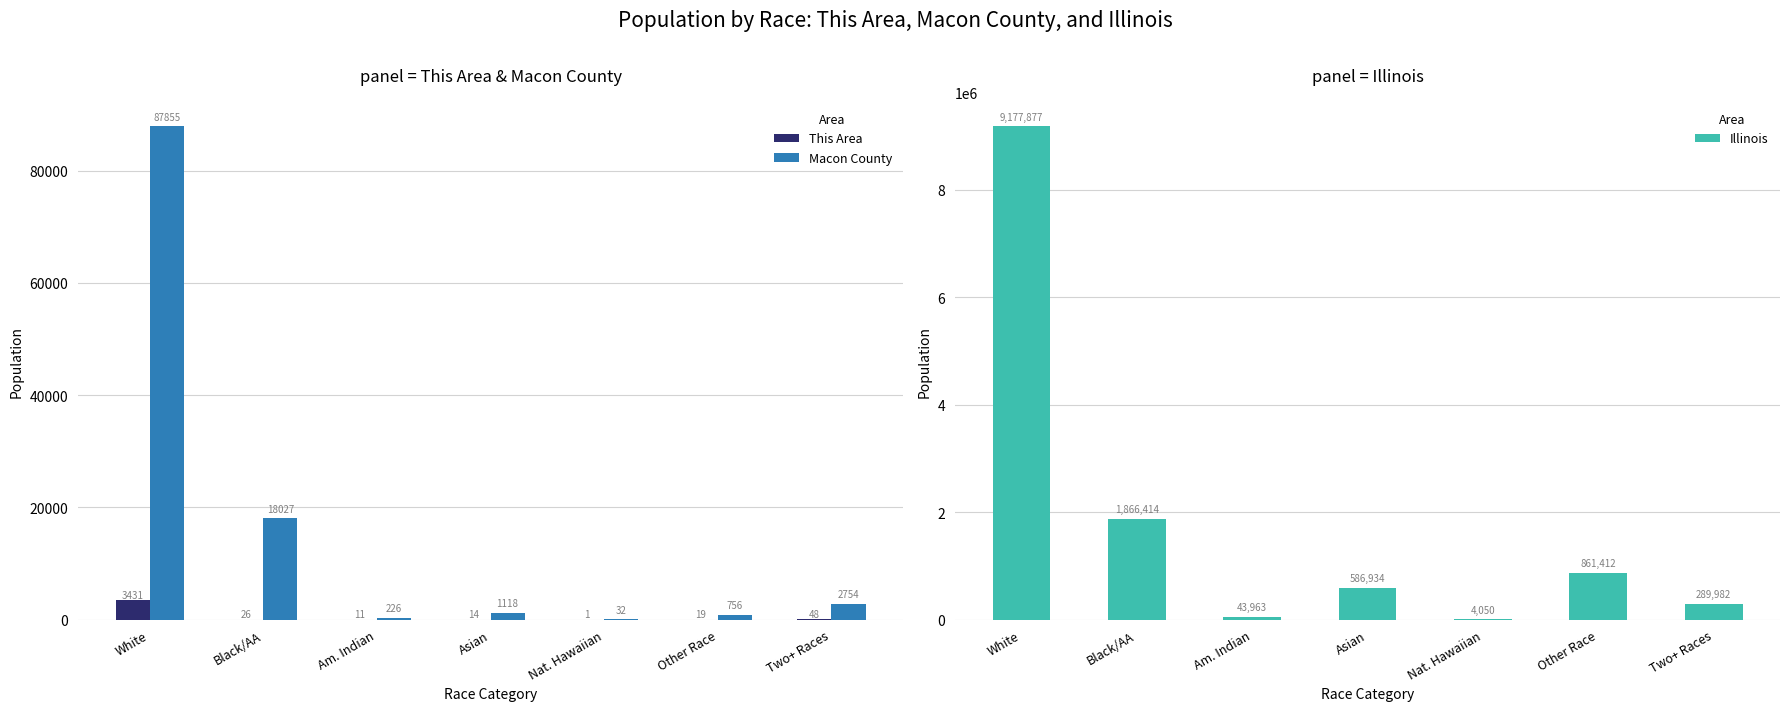

What is the smallest value displayed?

1